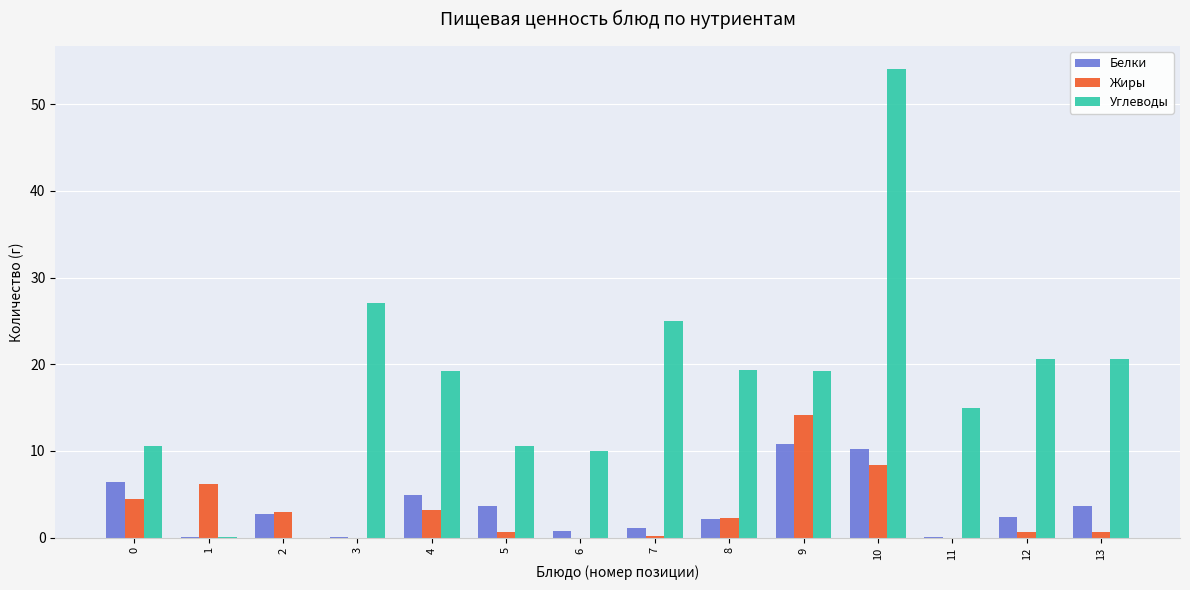

Are the bars horizontal?

No